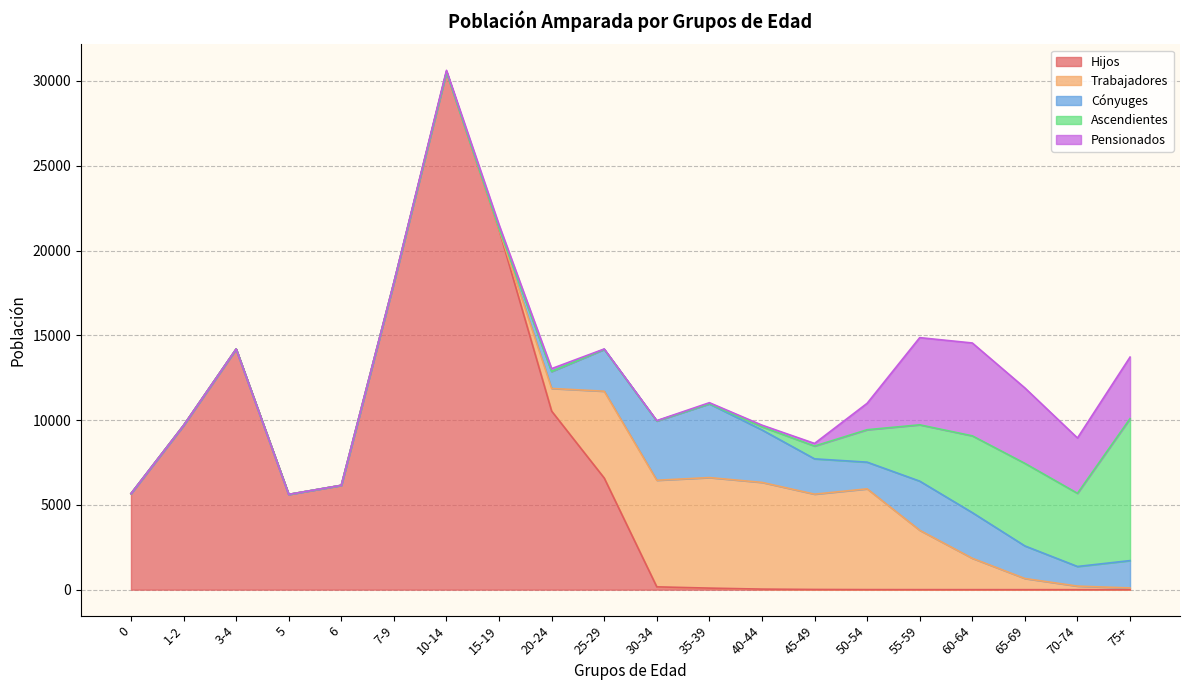

At which category is the sum across all series the highest?

10-14